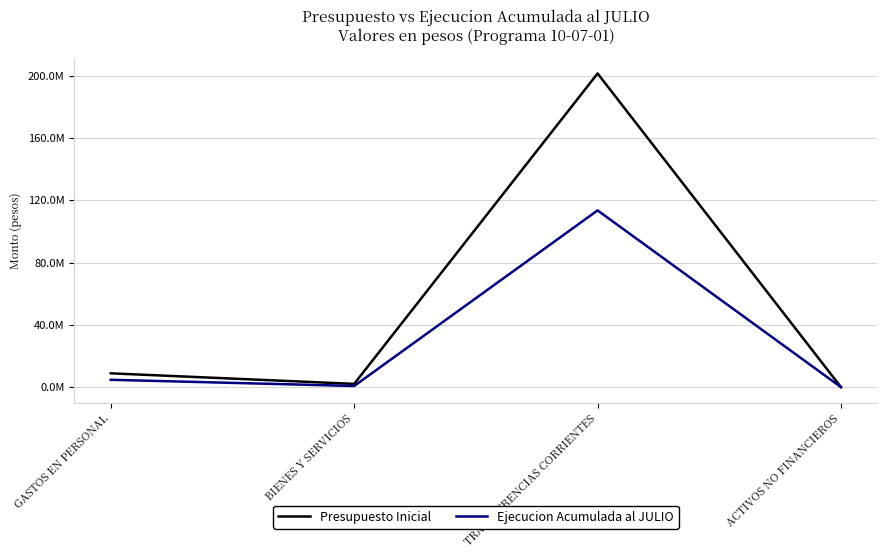

Which series has the largest total across all categories?

Presupuesto Inicial